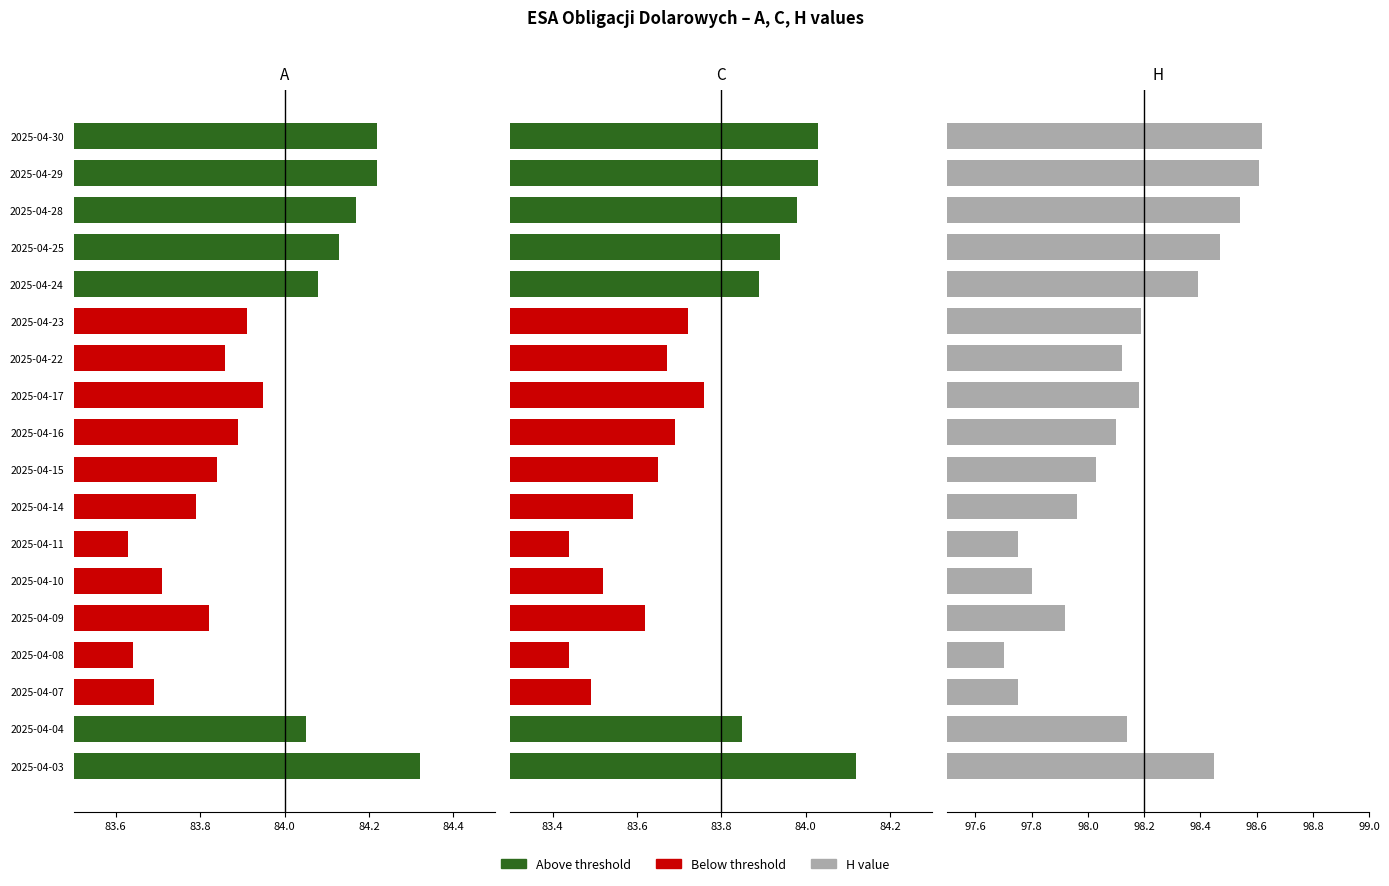

At 2025-04-17, list the series in order from largest to smallest.

H, A, C